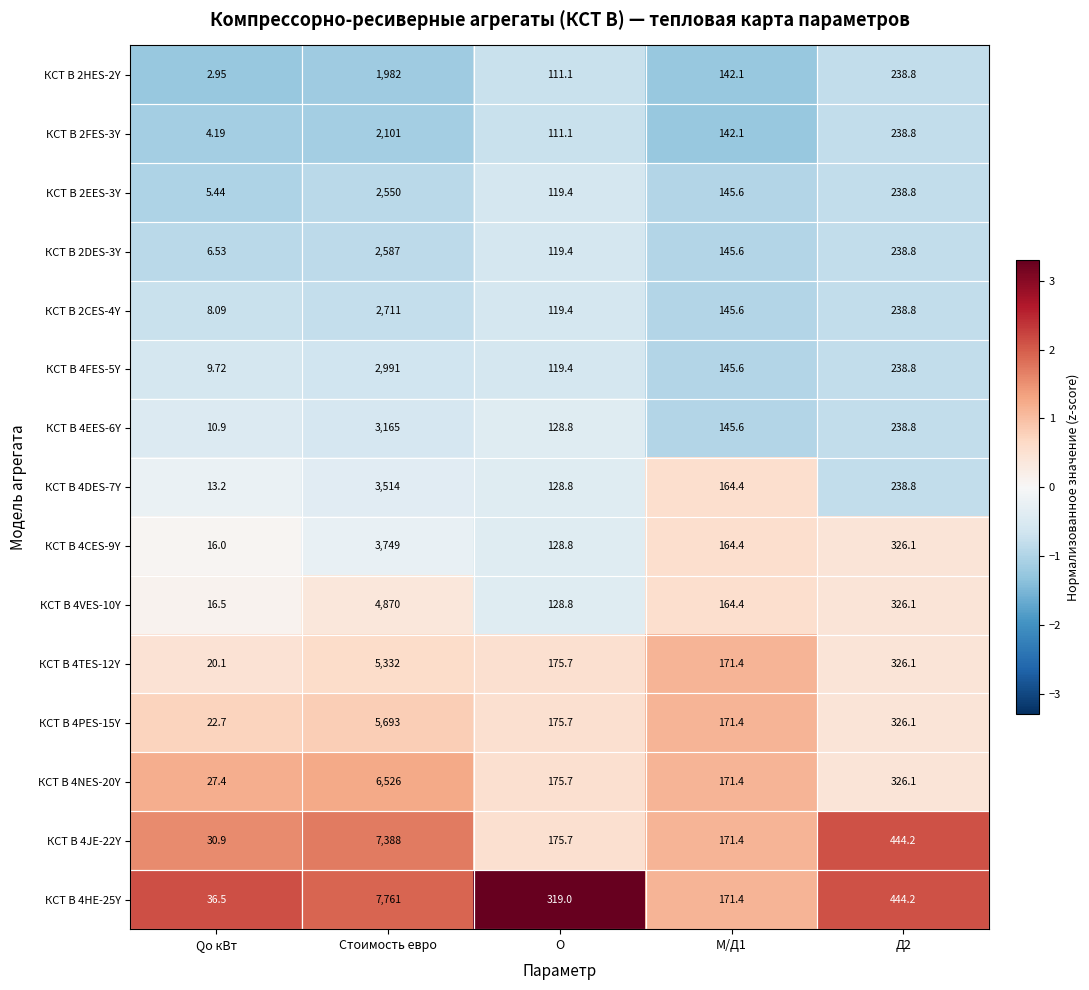

At which label does КСТ B 2FES-3Y reach its minimum?

Qo кВт